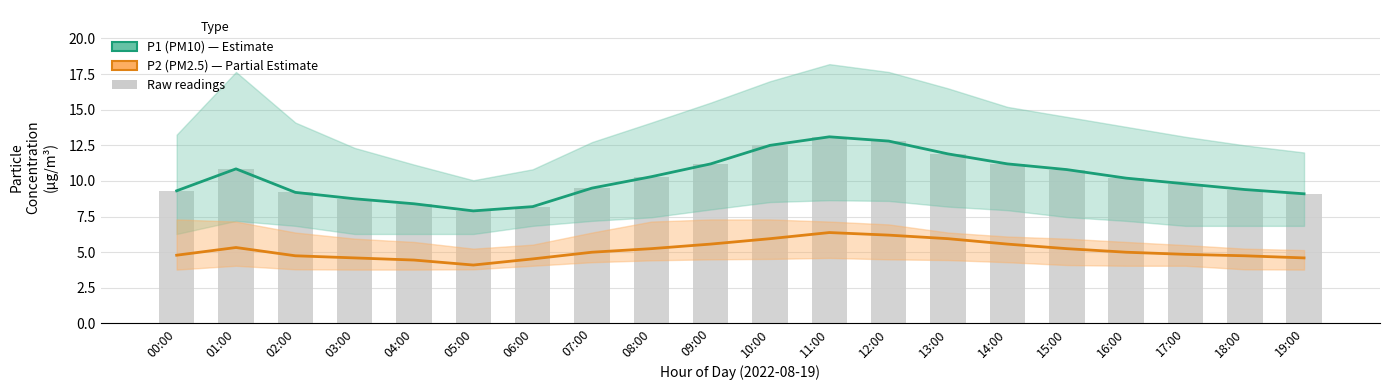

Count the number of categories in the chart.

20